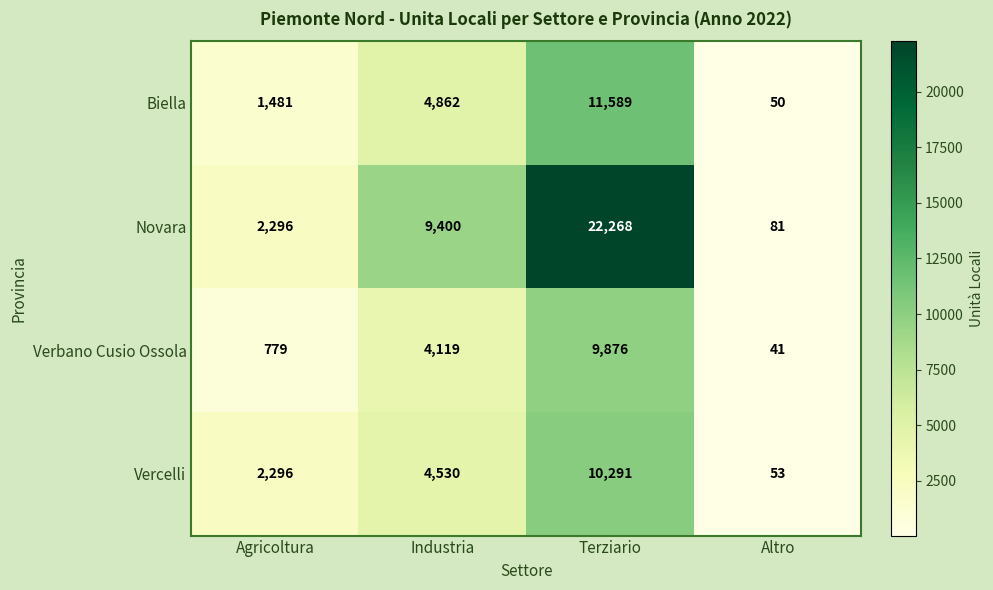

Is the value of Vercelli at Agricoltura greater than the value of Verbano Cusio Ossola at Altro?

Yes